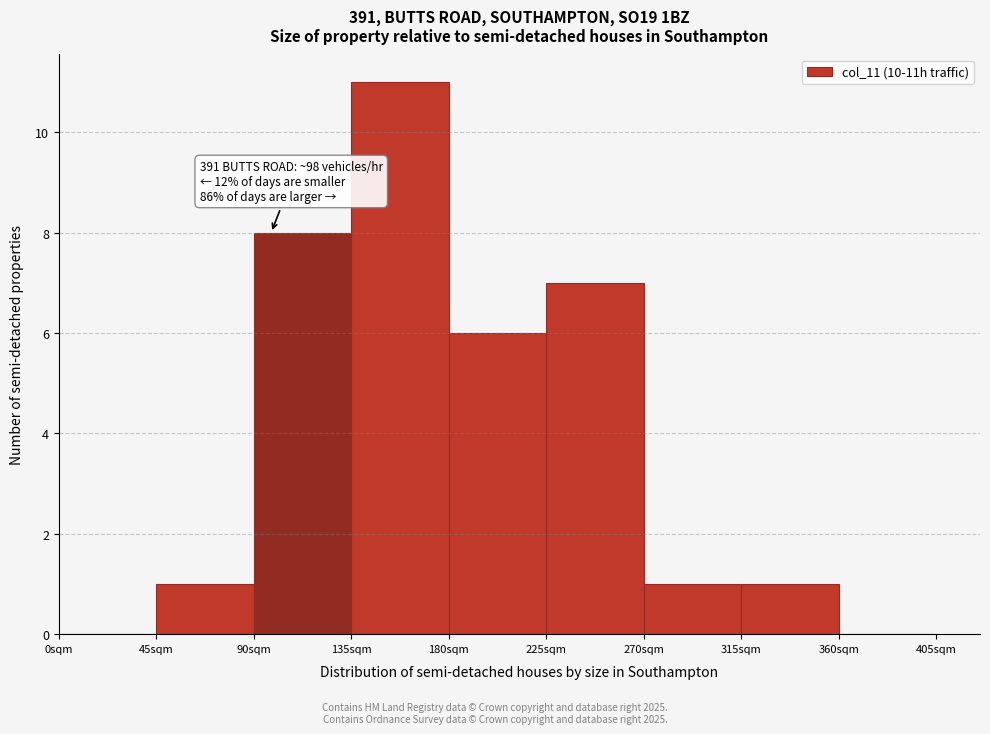

Which range on the x-axis has the tallest bar?

135 to 180